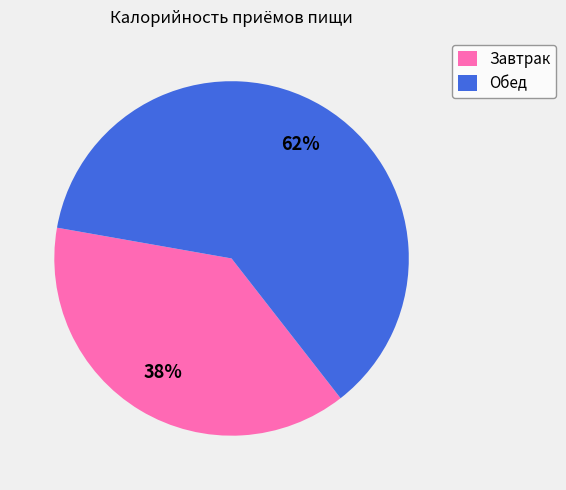

How many slices are in this pie chart?

2